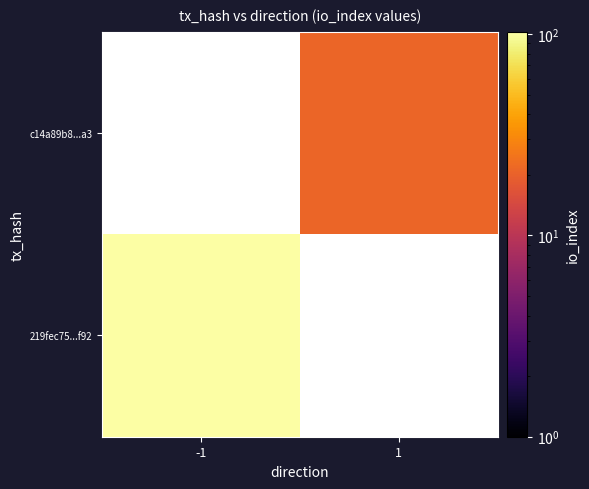

True or false: 219fec75...f92 has a value of 103.0 at -1.

True